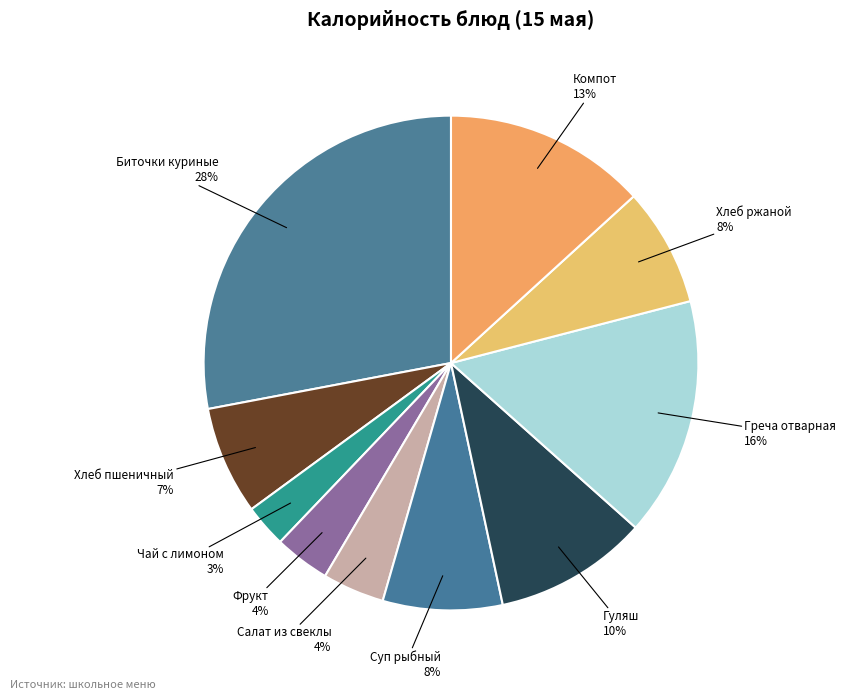

What is the largest slice in the pie chart?

Биточки куриные